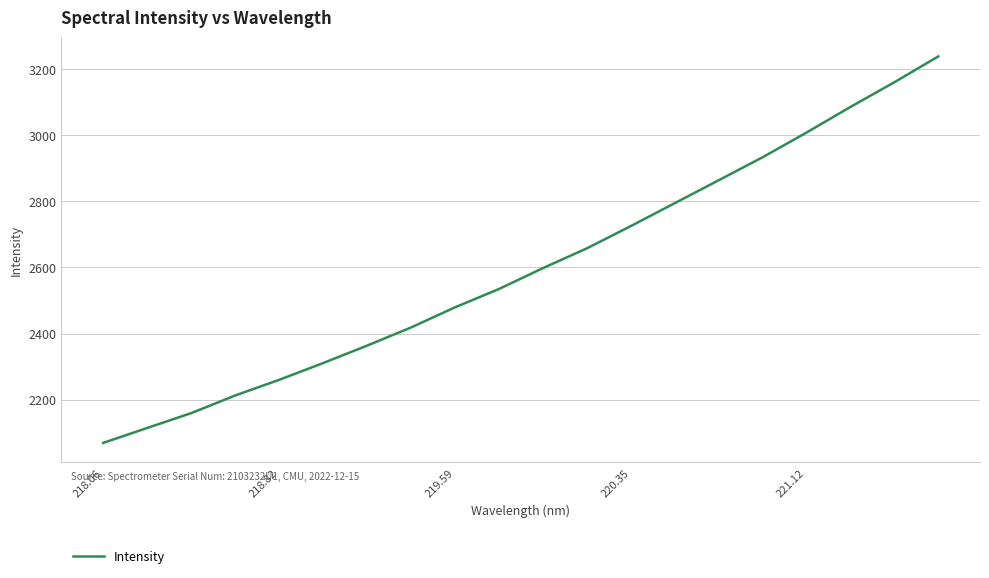

What is the smallest value displayed?

2069.3